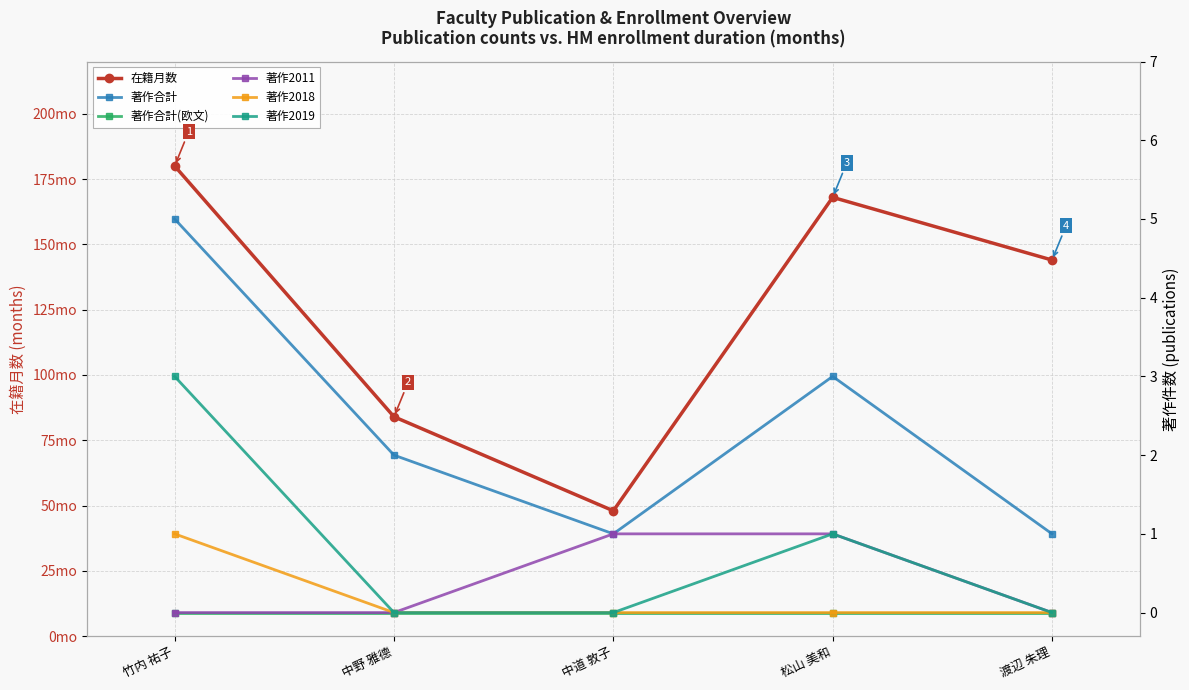

Is the value of 著作2011 at 中野 雅德 greater than the value of 著作合計 at 中道 敦子?

No